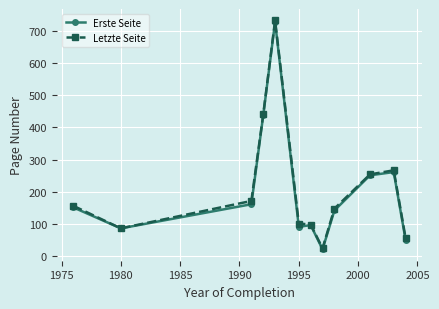

What is the value of the Letzte Seite point at the 5th from the left?

732.3